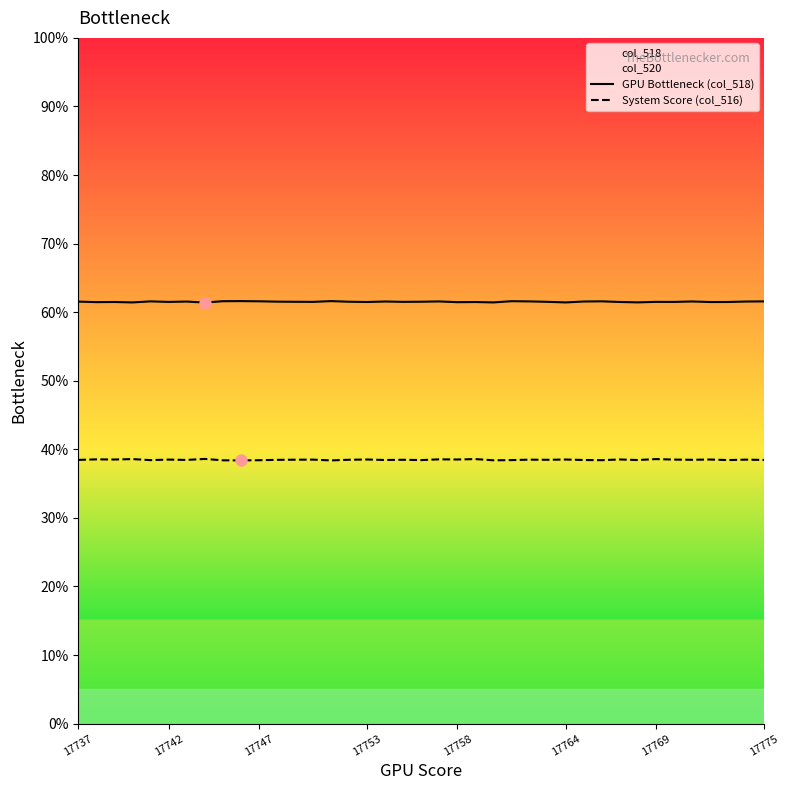

Is the value of System Score (col_516) at 17753 greater than the value of GPU Bottleneck (col_518) at 17737?

No